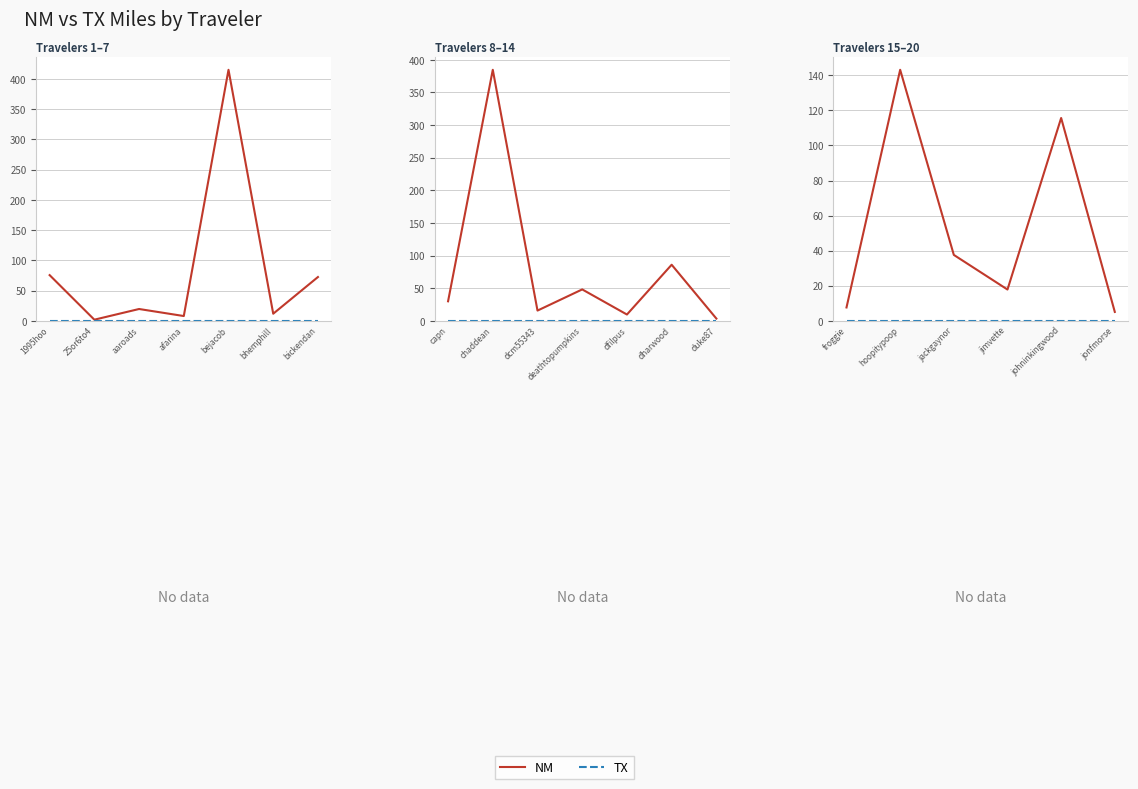

How many distinct data groups are displayed?

2